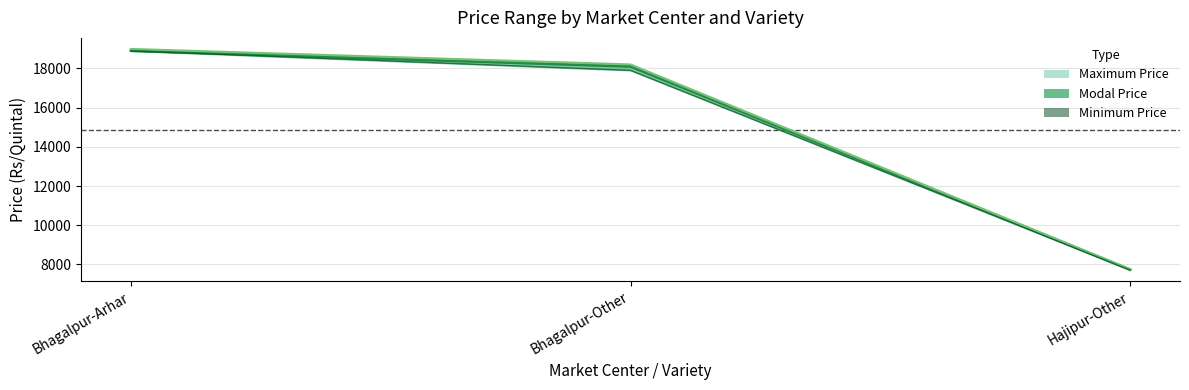

What are all the series names shown in the legend?

Modal Price line, Maximum Price line, Minimum Price